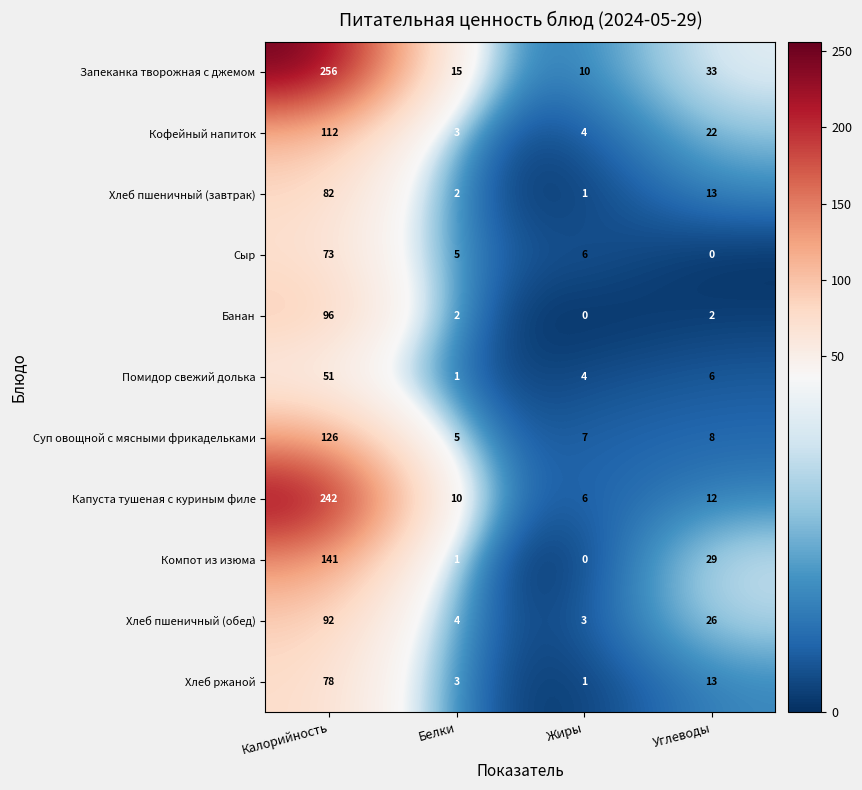

What is the total value across all series at Калорийность?

1349